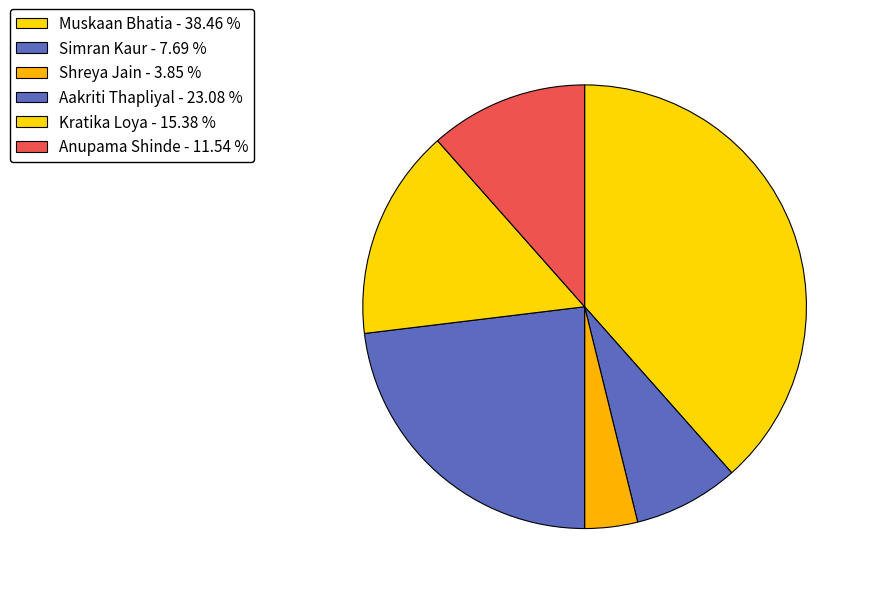

How many slices are in this pie chart?

6